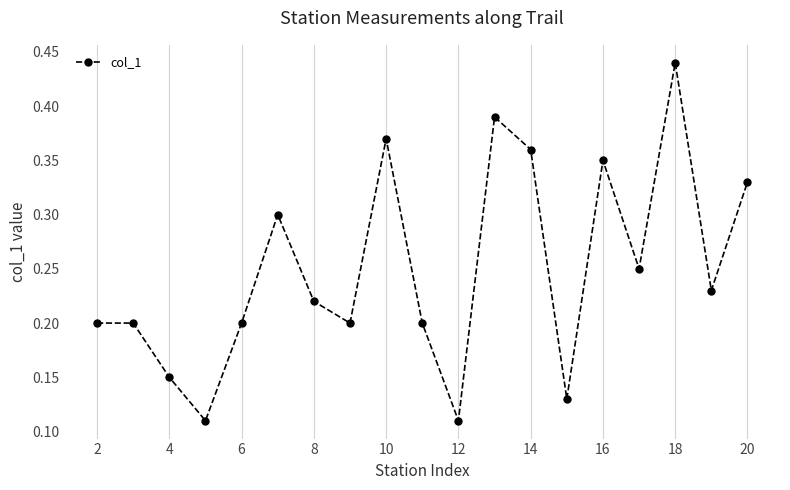

True or false: the data has more than 2 interior local peaks.

True